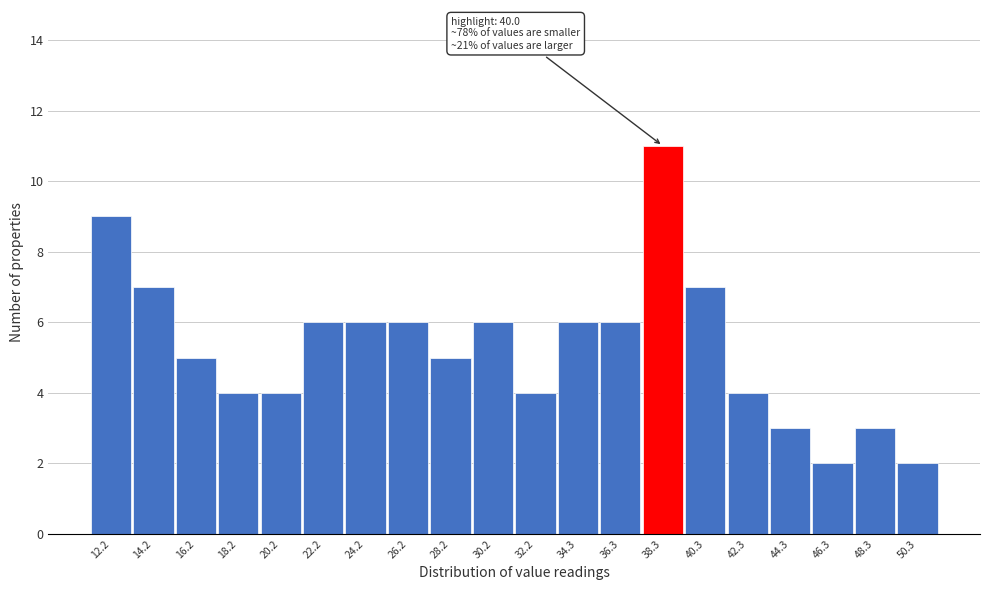

Reading left to right, transcribe all the data shown in this chart.

12.2=9	14.2=7	16.2=5	18.2=4	20.2=4	22.2=6	24.2=6	26.2=6	28.2=5	30.2=6	32.2=4	34.3=6	36.3=6	38.3=11	40.3=7	42.3=4	44.3=3	46.3=2	48.3=3	50.3=2